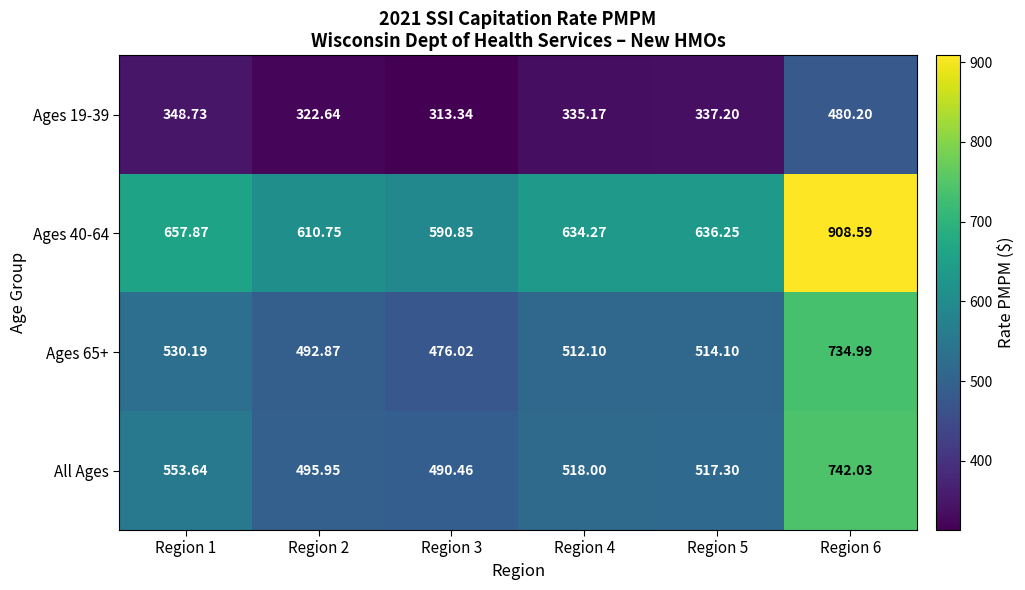

Is the value of All Ages at Region 4 greater than the value of Ages 65+ at Region 6?

No